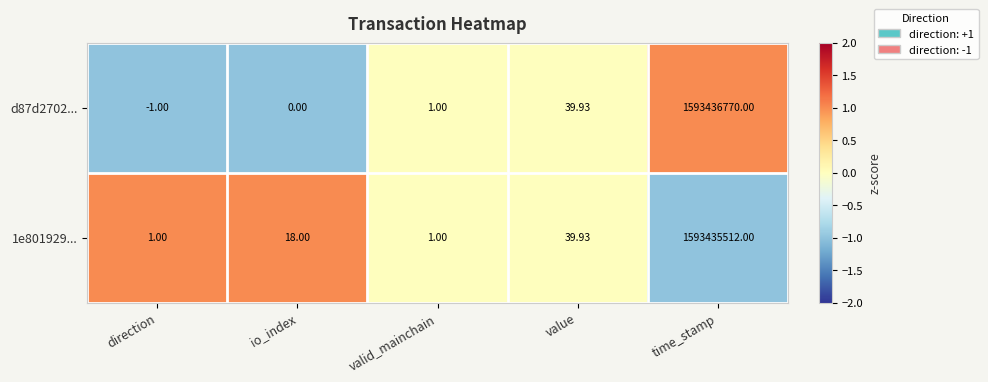

At how many categories does at least one series exceed 0?

5